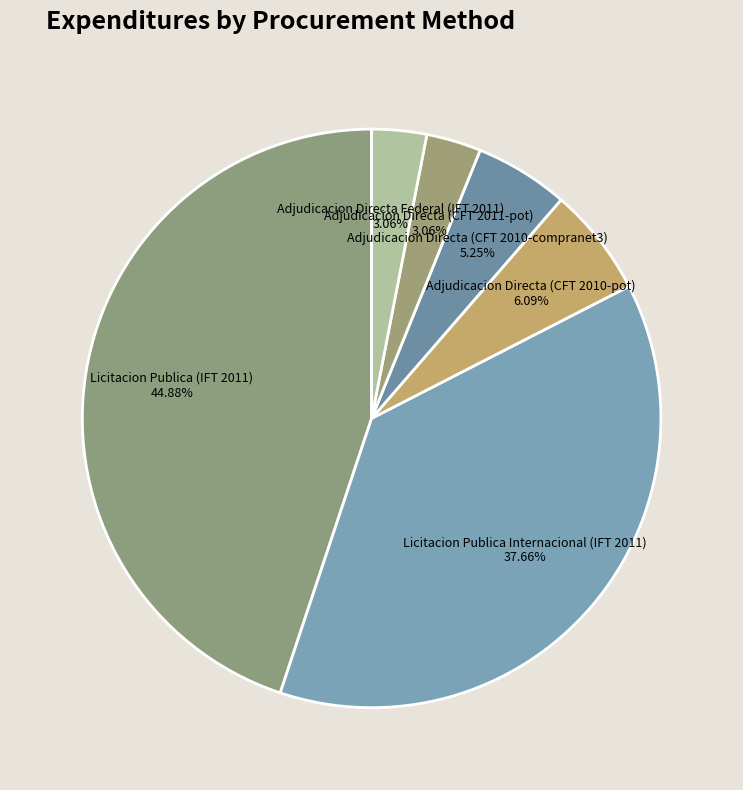

Is there a majority slice in this chart?

No